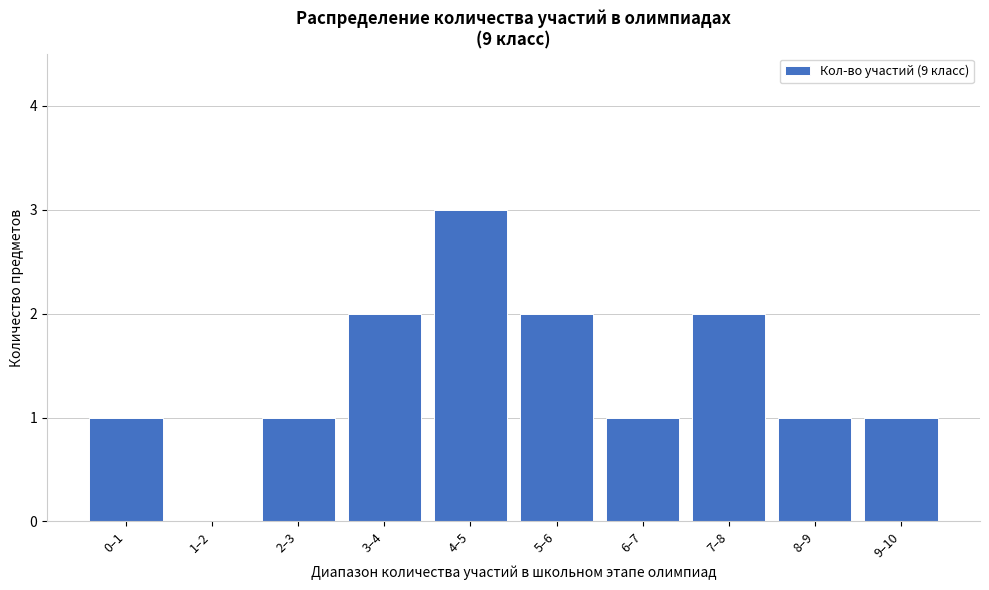

Reading left to right, what are all the values shown in this chart?

0–1=1	1–2=0	2–3=1	3–4=2	4–5=3	5–6=2	6–7=1	7–8=2	8–9=1	9–10=1